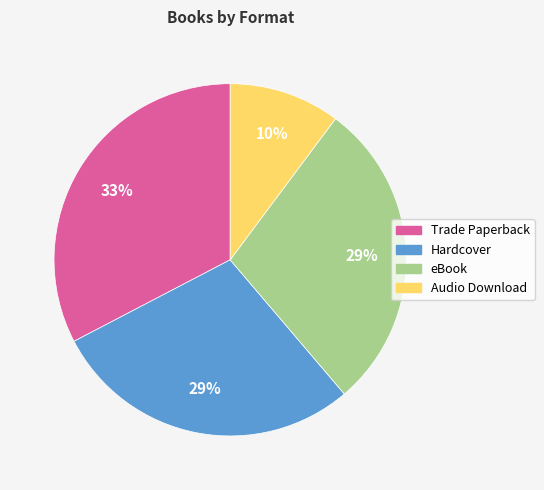

Which has a higher value, Trade Paperback or Hardcover?

Trade Paperback